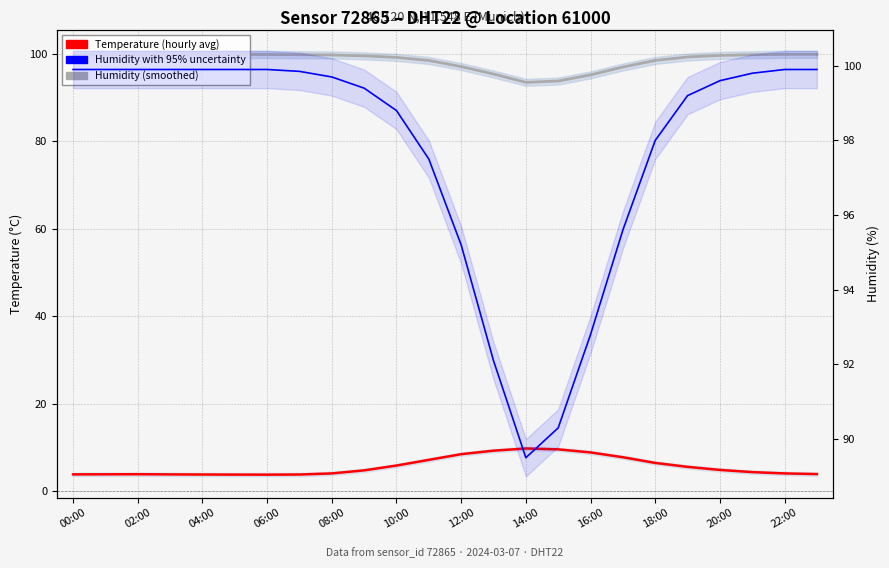

True or false: Temperature (hourly avg) and Humidity (smoothed) cross at least once.

False